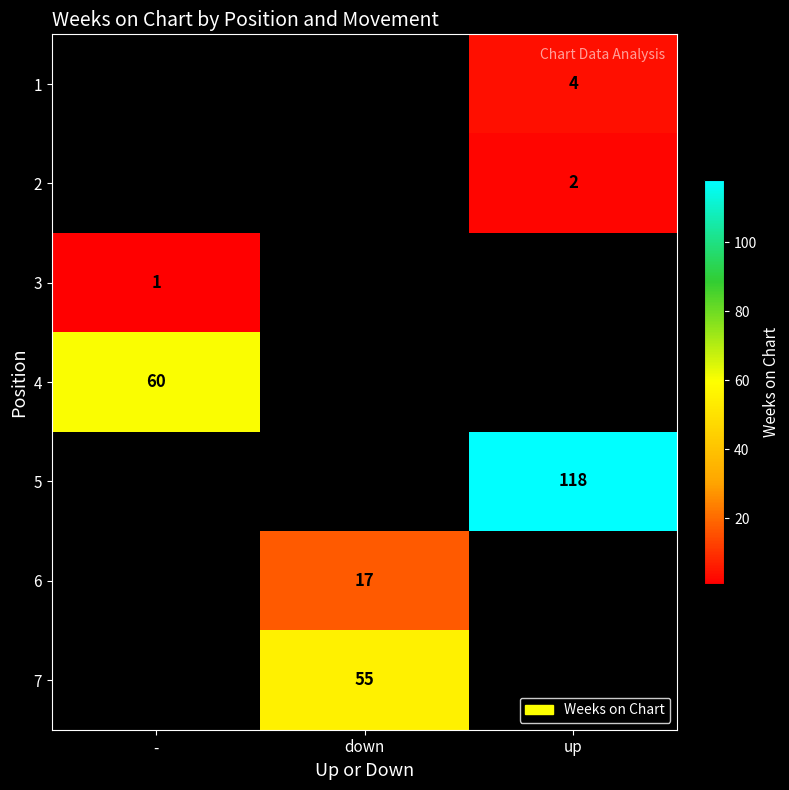

The value of 7 at down is 97. True or false?

False